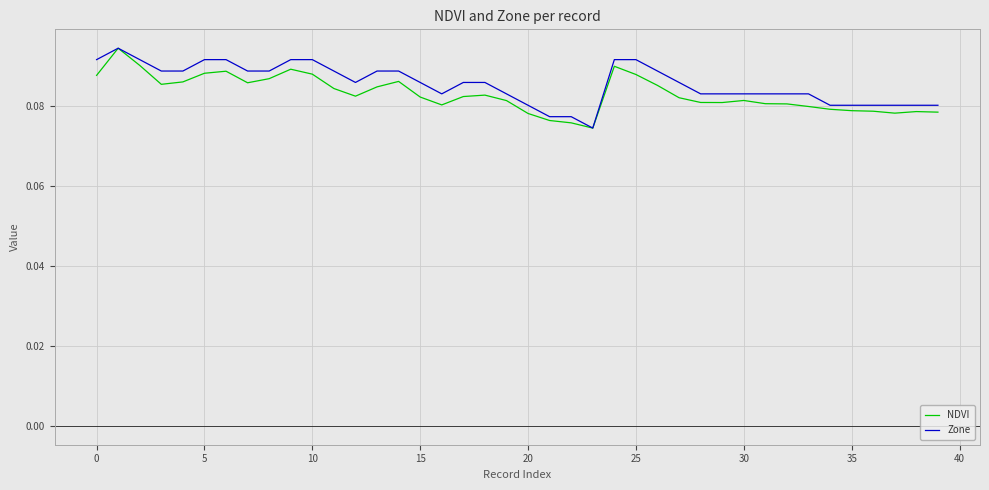

Is this an area chart (filled region under the line)?

No